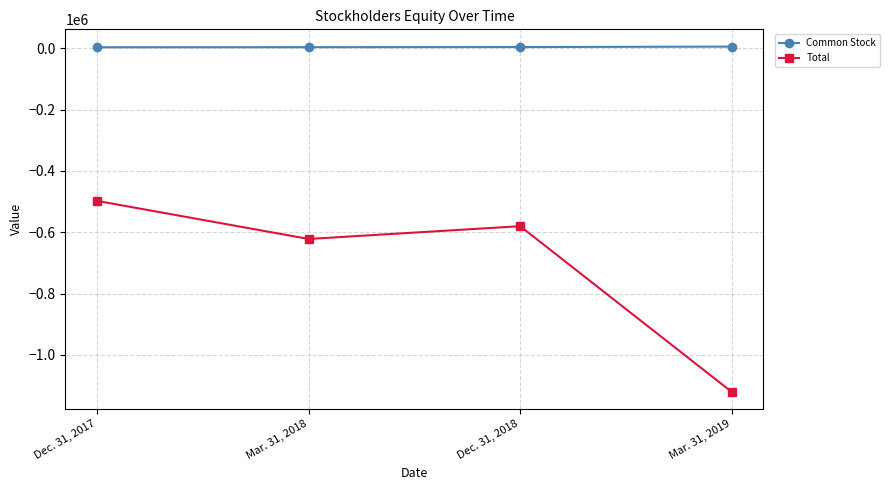

What is the maximum value for Common Stock?

5839